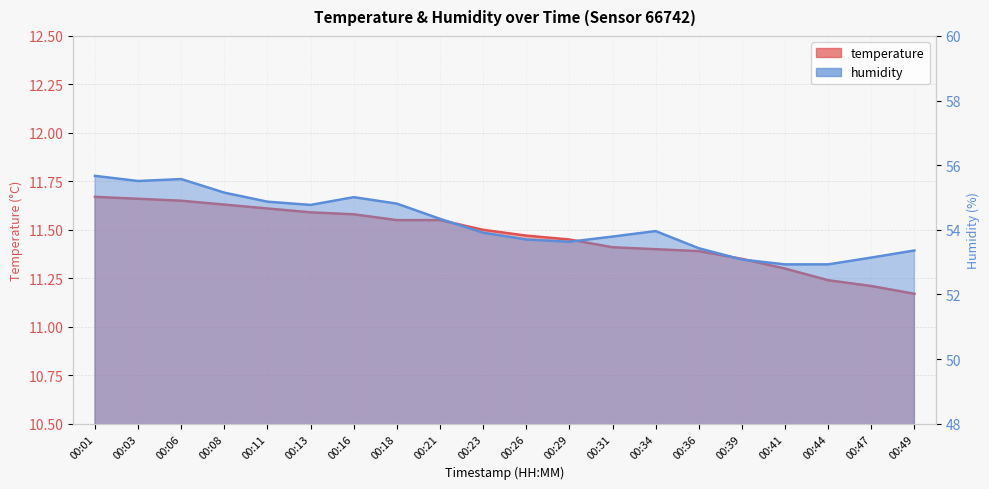

Reading left to right, transcribe all the data shown in this chart.

temperature: 00:01=11.7	00:03=11.7	00:06=11.7	00:08=11.6	00:11=11.6	00:13=11.6	00:16=11.6	00:18=11.6	00:21=11.6	00:23=11.5	00:26=11.5	00:29=11.4	00:31=11.4	00:34=11.4	00:36=11.4	00:39=11.3	00:41=11.3	00:44=11.2	00:47=11.2	00:49=11.2
humidity: 00:01=55.7	00:03=55.5	00:06=55.6	00:08=55.1	00:11=54.9	00:13=54.8	00:16=55.0	00:18=54.8	00:21=54.3	00:23=53.9	00:26=53.7	00:29=53.6	00:31=53.8	00:34=54.0	00:36=53.4	00:39=53.1	00:41=52.9	00:44=52.9	00:47=53.1	00:49=53.4